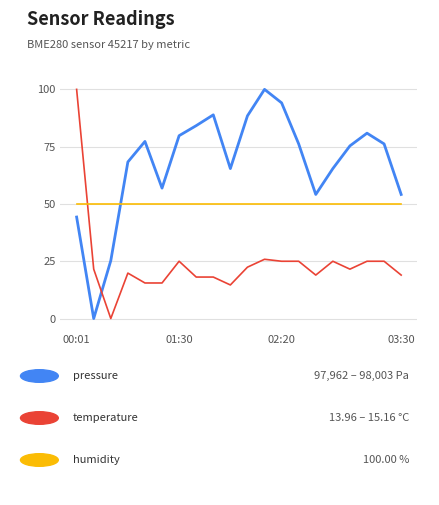

What is the maximum value shown in the chart?

100.0